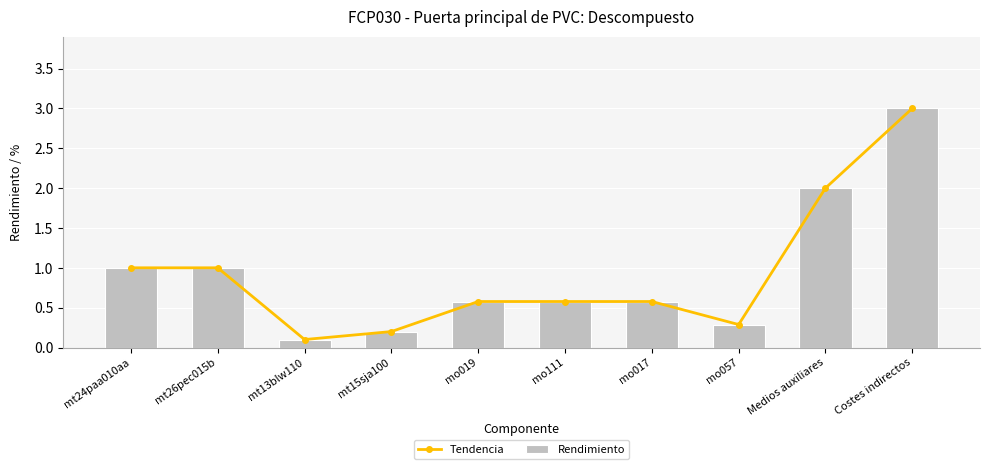

Which category has the highest value in the Rendimiento series?

Costes indirectos